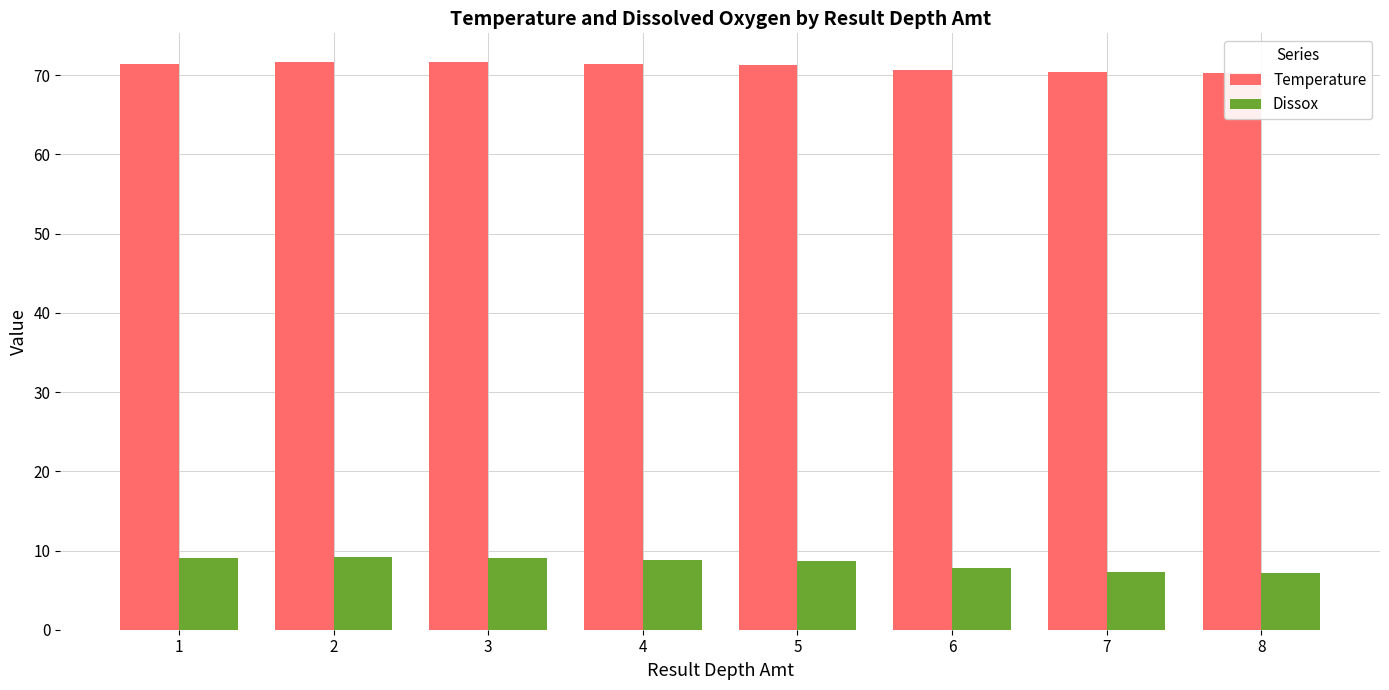

Reading left to right, transcribe all the data shown in this chart.

Temperature: 1=71.4	2=71.7	3=71.7	4=71.4	5=71.3	6=70.7	7=70.4	8=70.3
Dissox: 1=9.1	2=9.1	3=9.1	4=8.8	5=8.7	6=7.8	7=7.3	8=7.2